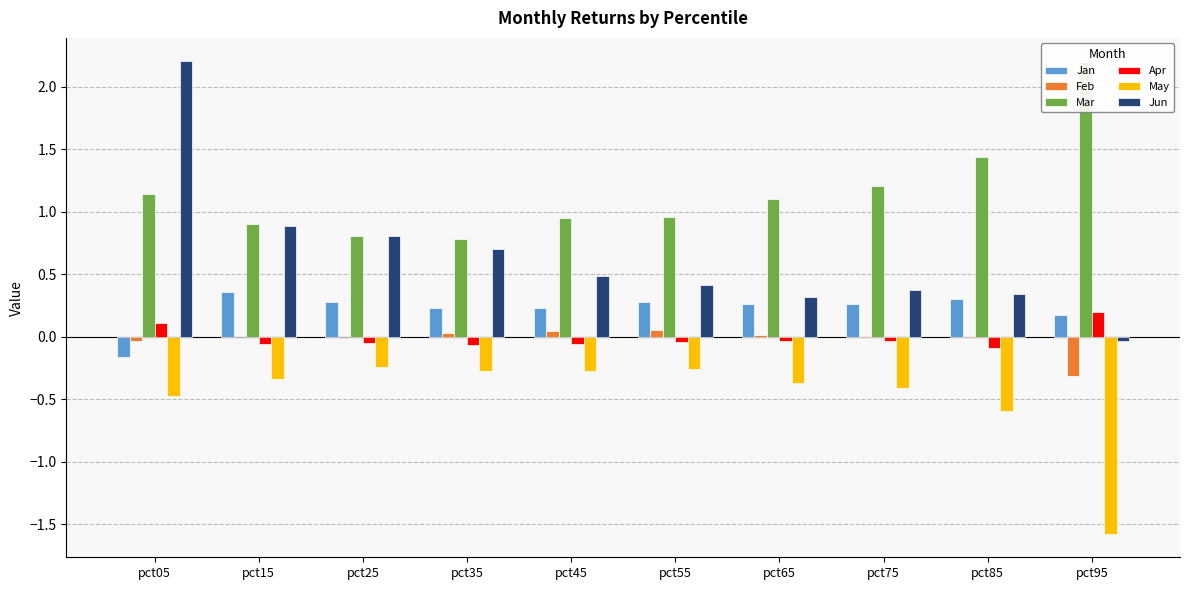

How many values in the Mar series exceed 1?

5